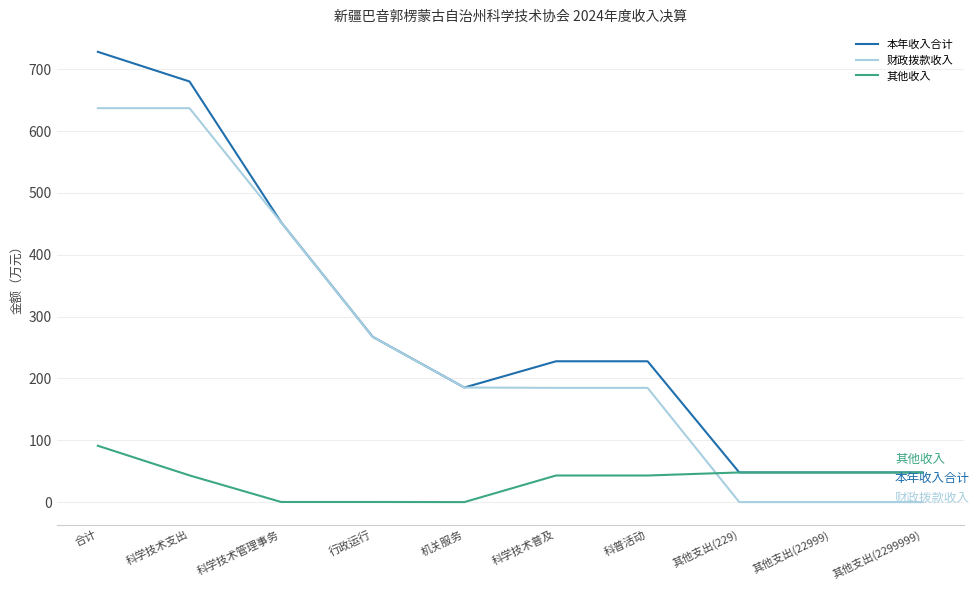

Does the chart display data point markers on the line(s)?

No